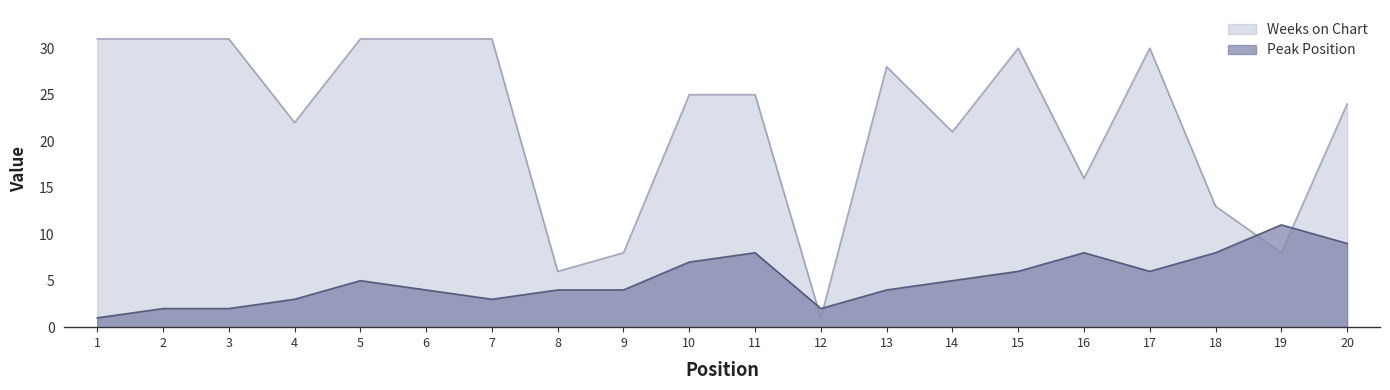

List the series in order of their overall mean, highest first.

Weeks on Chart, Peak Position